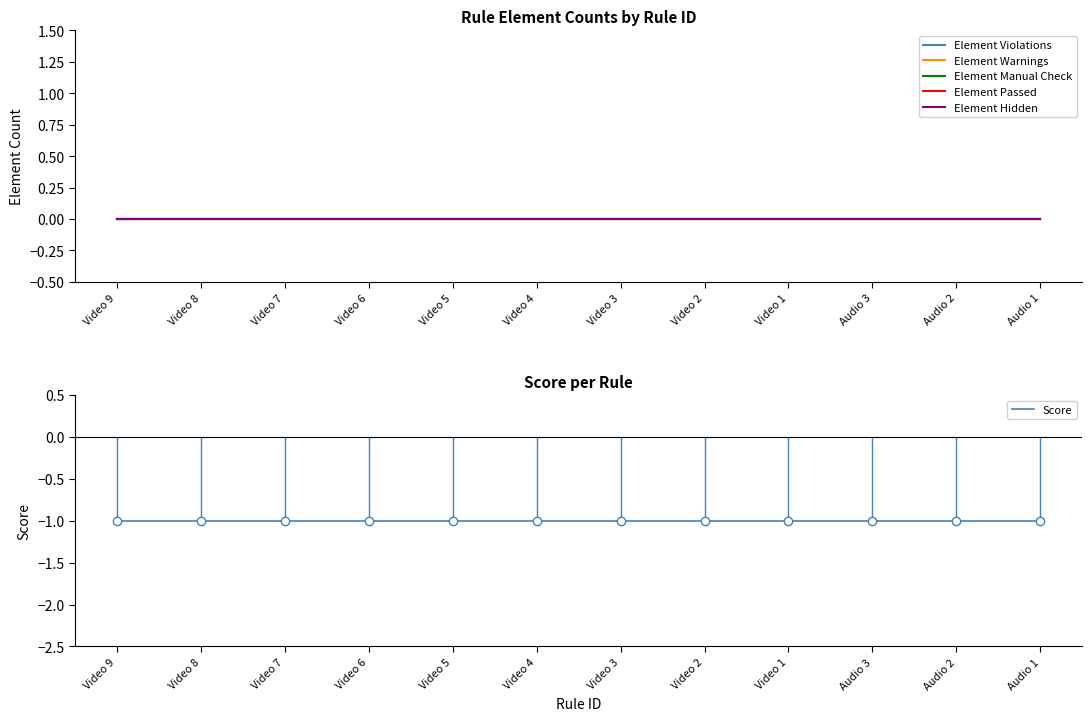

What are all the series names shown in the legend?

Element Violations, Element Warnings, Element Manual Check, Element Passed, Element Hidden, Score